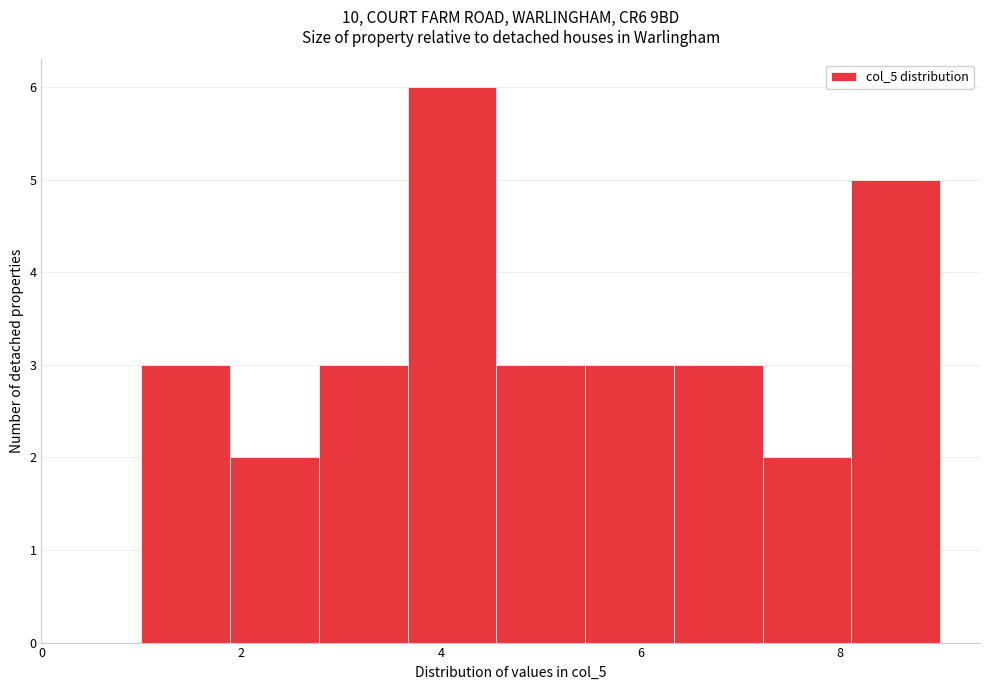

How tall is the bar that spans 1.0 to 1.8 on the x-axis? Neither the bar edges nor the heights are printed on the chart, so give them approximately, as read against the axes.

3